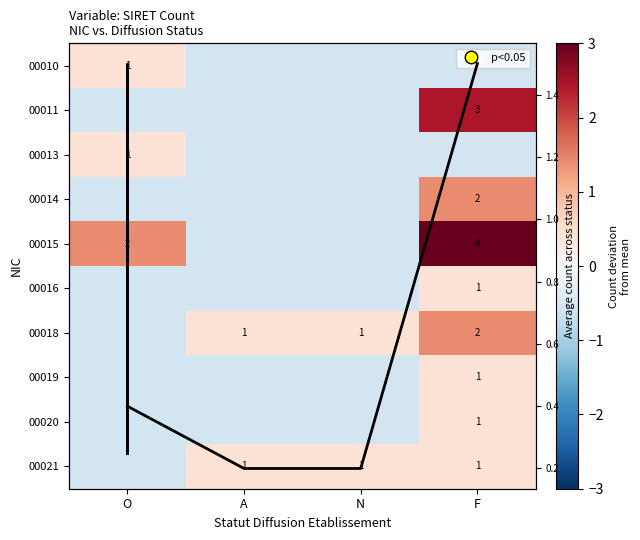

Is it true that 00020 equals 0.6 at F?

False